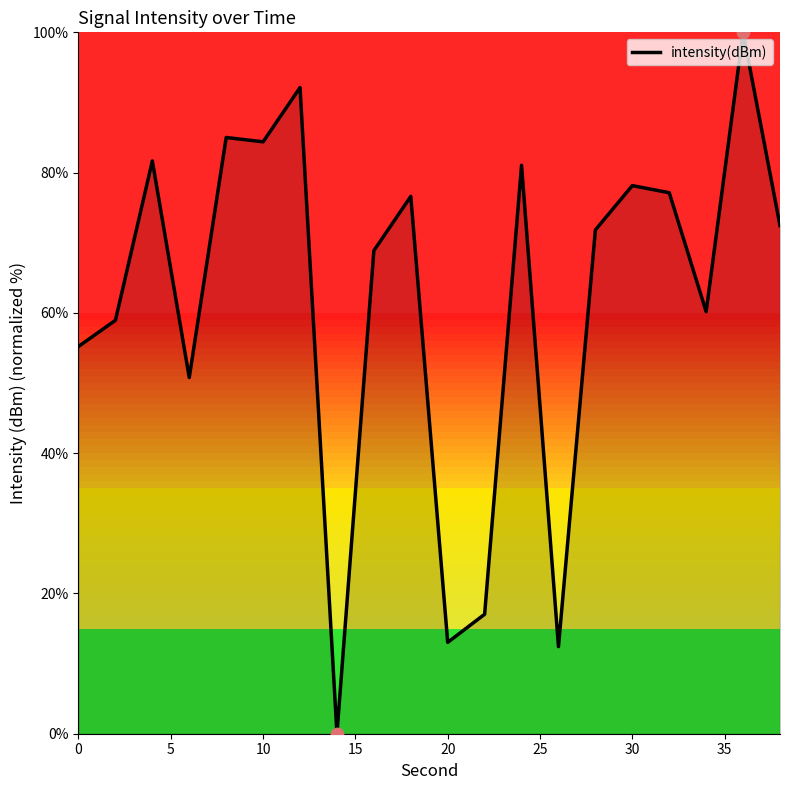

What is the greatest value displayed?

100.0